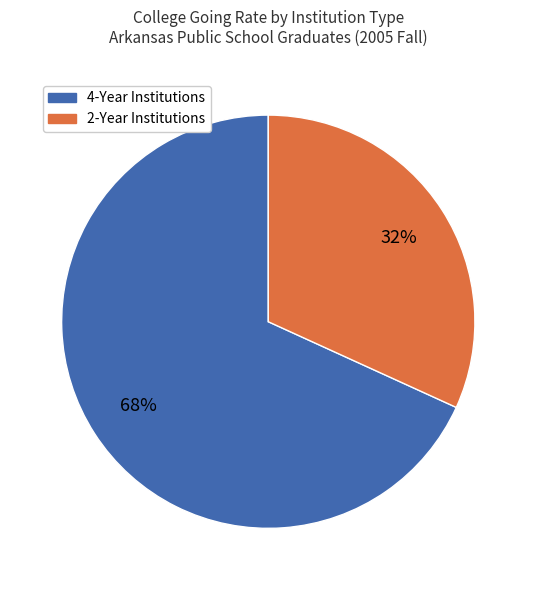

Count the number of slices in the pie.

2